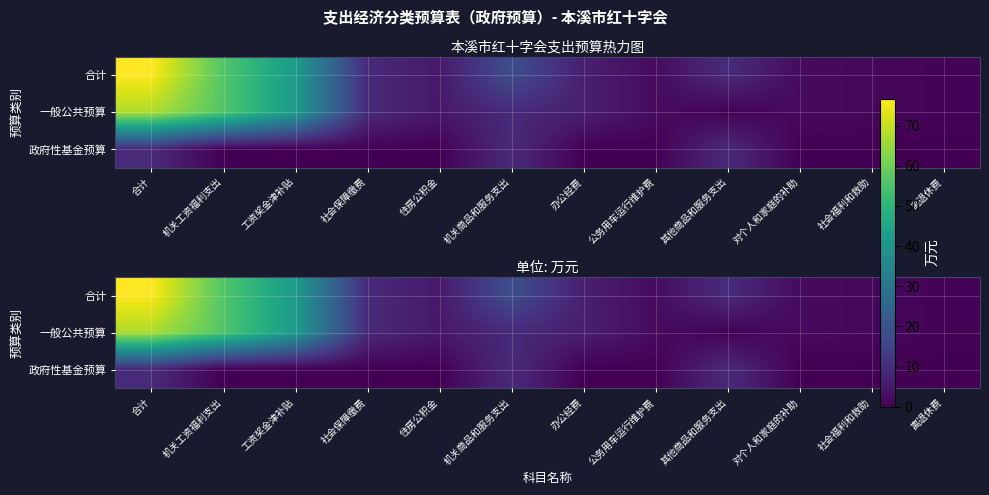

The 一般公共预算 series shows 2.2 at 对个人和家庭的补助. True or false?

True